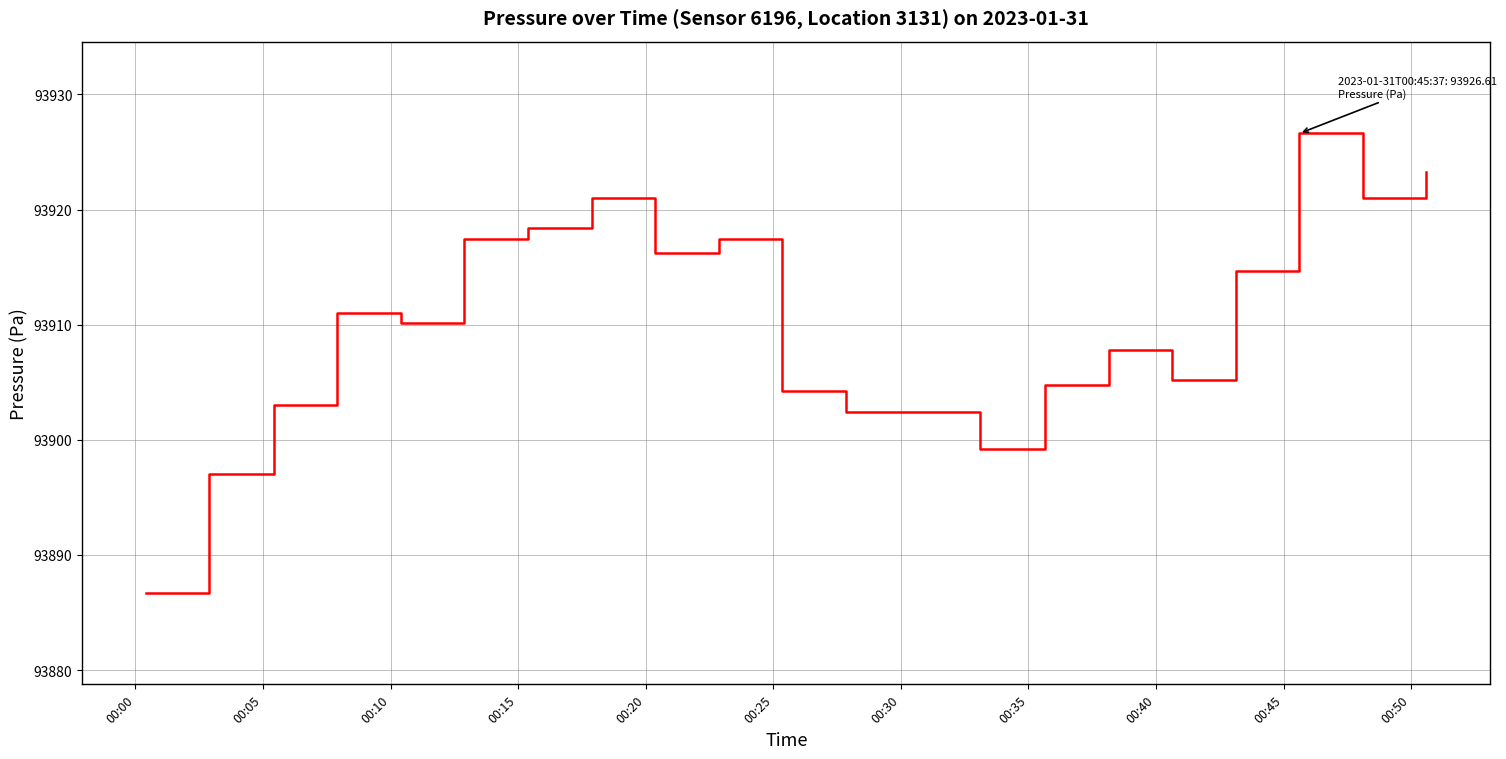

What is the difference between the maximum and minimum values?

39.9